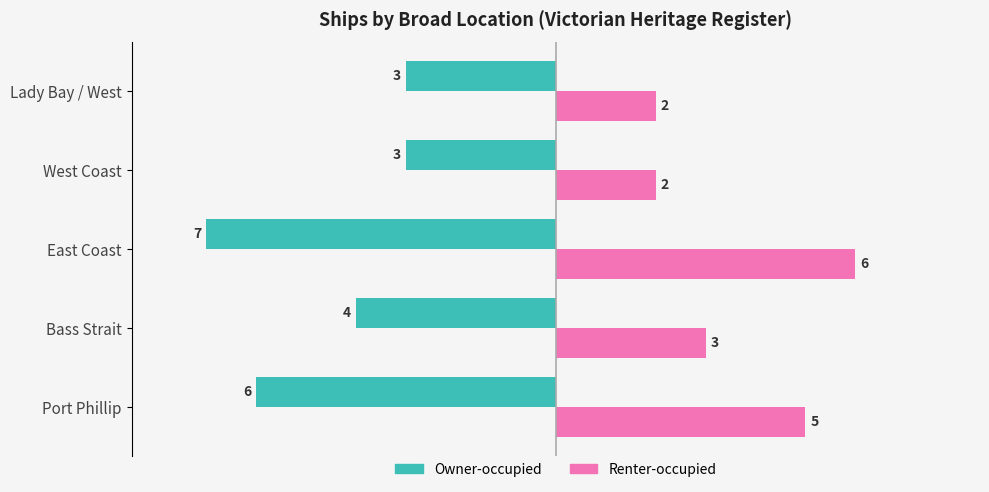

Which series has the largest total across all categories?

Renter-occupied